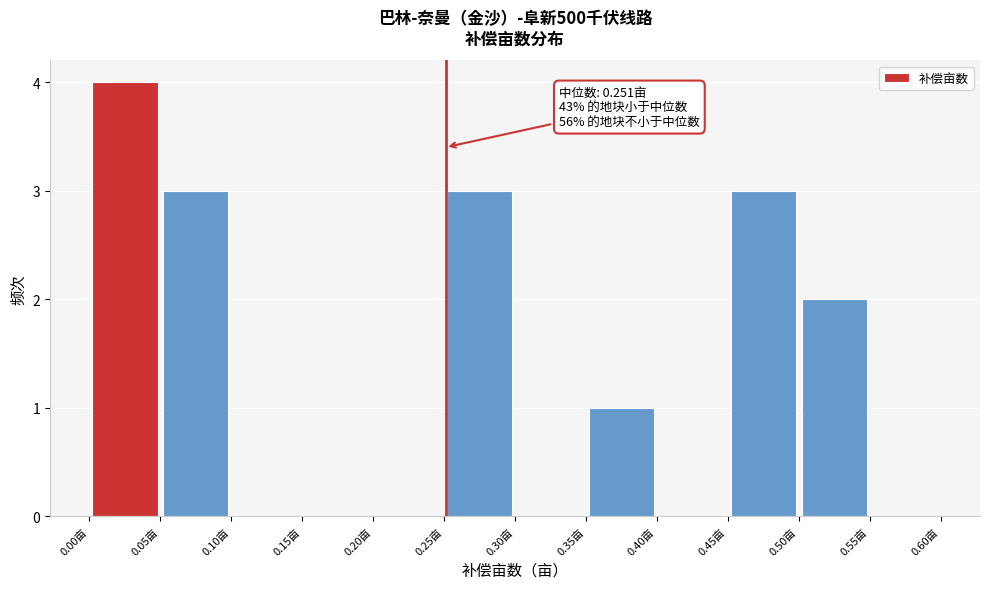

Over which range of the x-axis is the bar tallest?

0.00 to 0.05